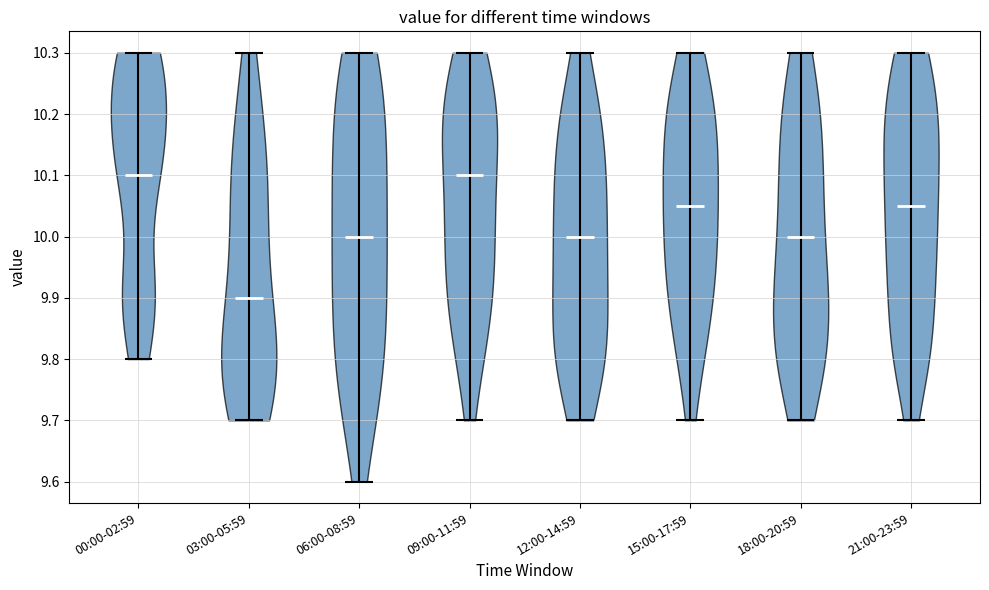

Reading left to right, read every violin against the y-axis: where its median line is, and the lowest and highest points it reaches. The values are not printed on the chart, so give them approximately, as read against the axis.

00:00-02:59: median line 10.10, lowest point 9.80, highest point 10.30
03:00-05:59: median line 9.90, lowest point 9.70, highest point 10.30
06:00-08:59: median line 10.00, lowest point 9.60, highest point 10.30
09:00-11:59: median line 10.10, lowest point 9.70, highest point 10.30
12:00-14:59: median line 10.00, lowest point 9.70, highest point 10.30
15:00-17:59: median line 10.05, lowest point 9.70, highest point 10.30
18:00-20:59: median line 10.00, lowest point 9.70, highest point 10.30
21:00-23:59: median line 10.05, lowest point 9.70, highest point 10.30